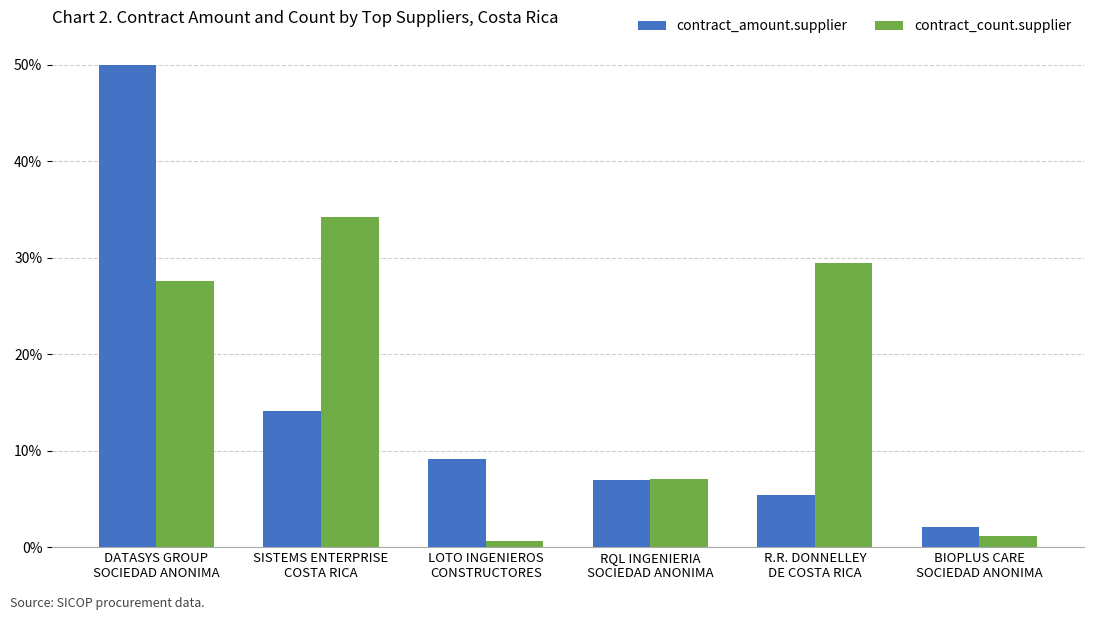

What is the sum of all contract_amount.supplier (Billions) values?

100.0